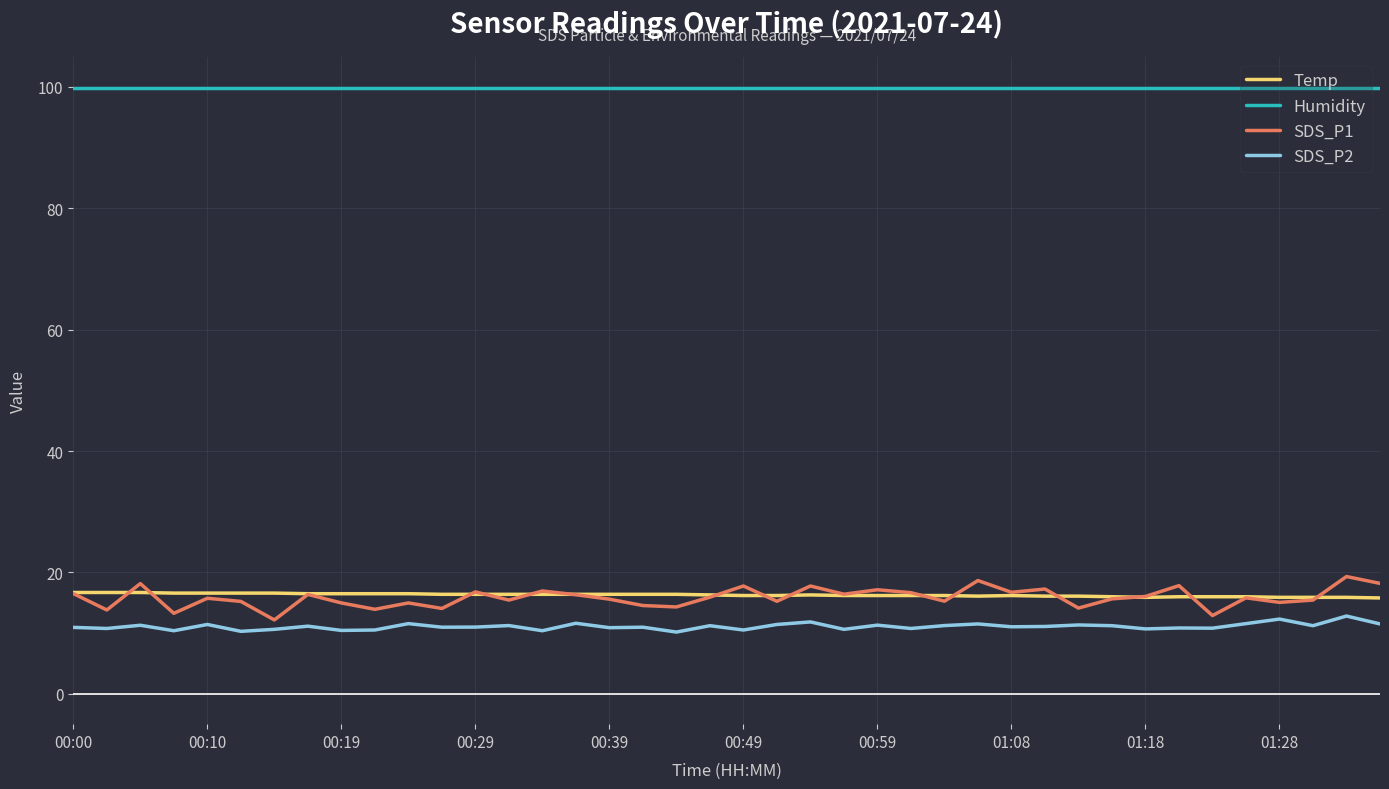

Which series has the largest range (max minus min)?

SDS_P1